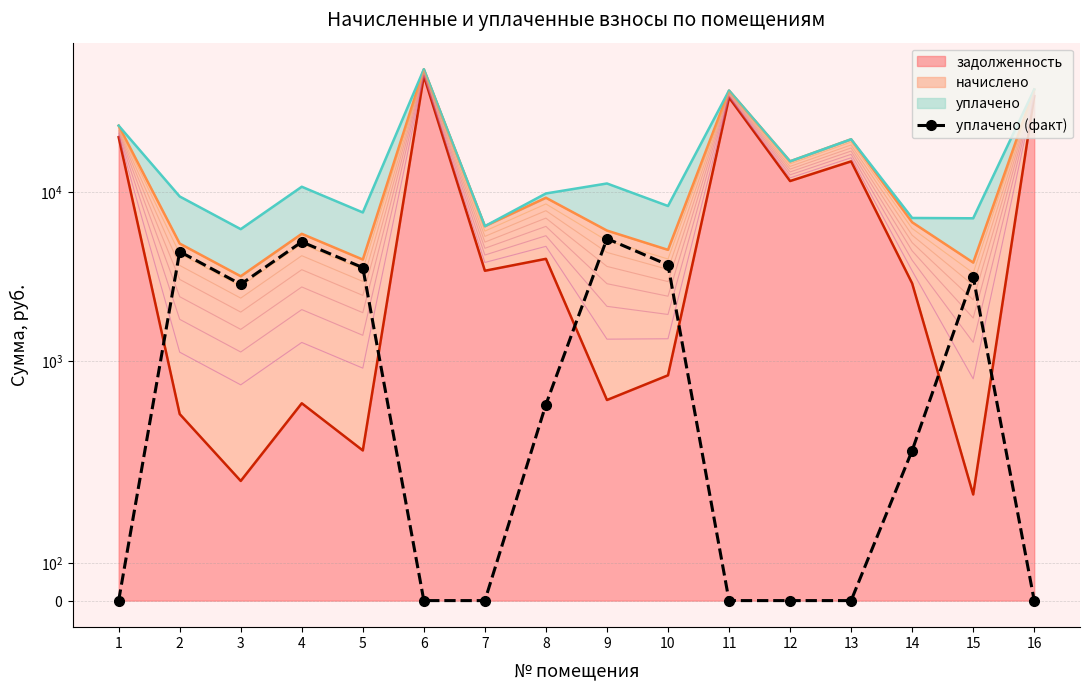

Reading left to right, what are all the values shown in this chart?

0.0	4440.2	2848.1	5068.2	3573.4	0.0	0.0	556.1	5298.1	3706.0	0.0	0.0	0.0	398.6	3158.8	0.0